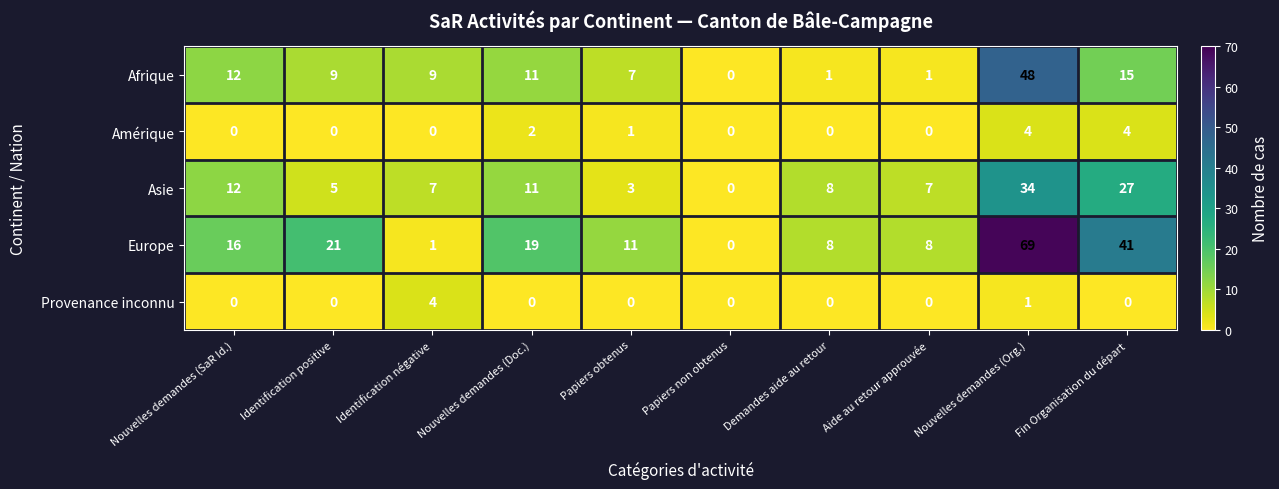

What is the total value across all series at Nouvelles demandes (Doc.)?

43